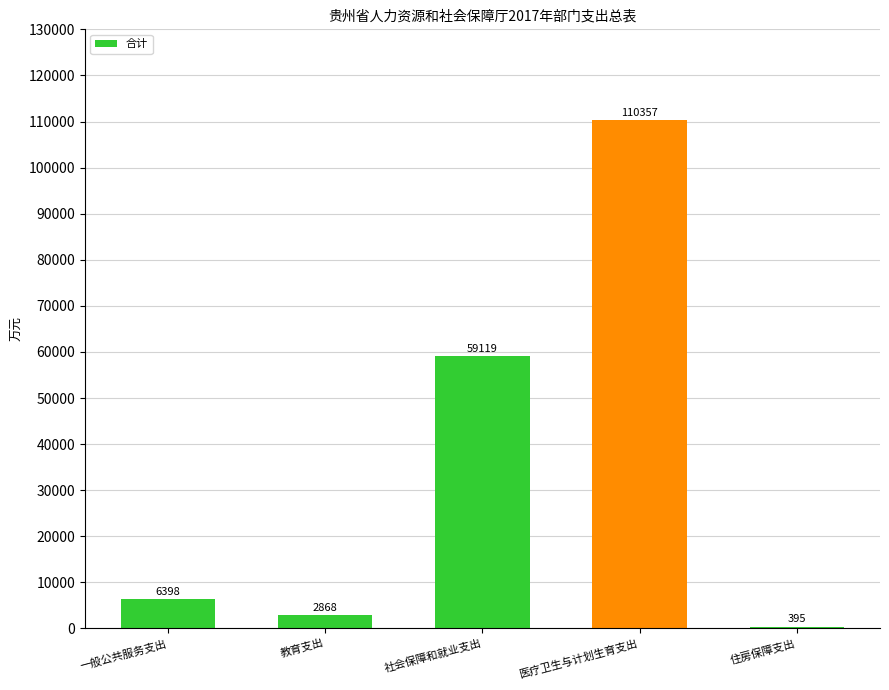

Where does the data first go above 6397?

一般公共服务支出